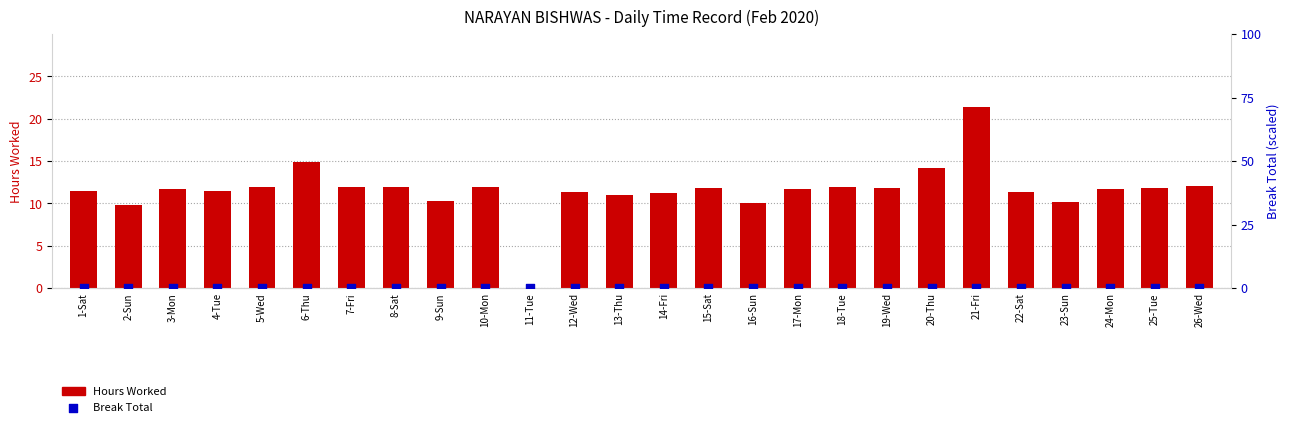

Which series has the largest total across all categories?

Hours Worked